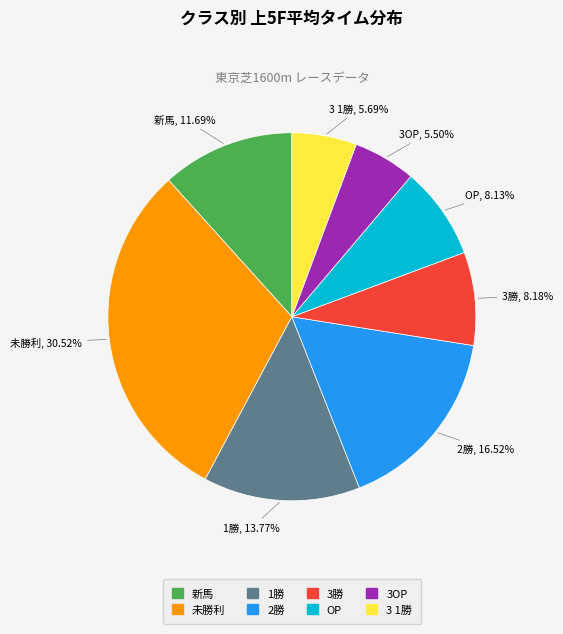

Is 未勝利 the majority of the pie?

No